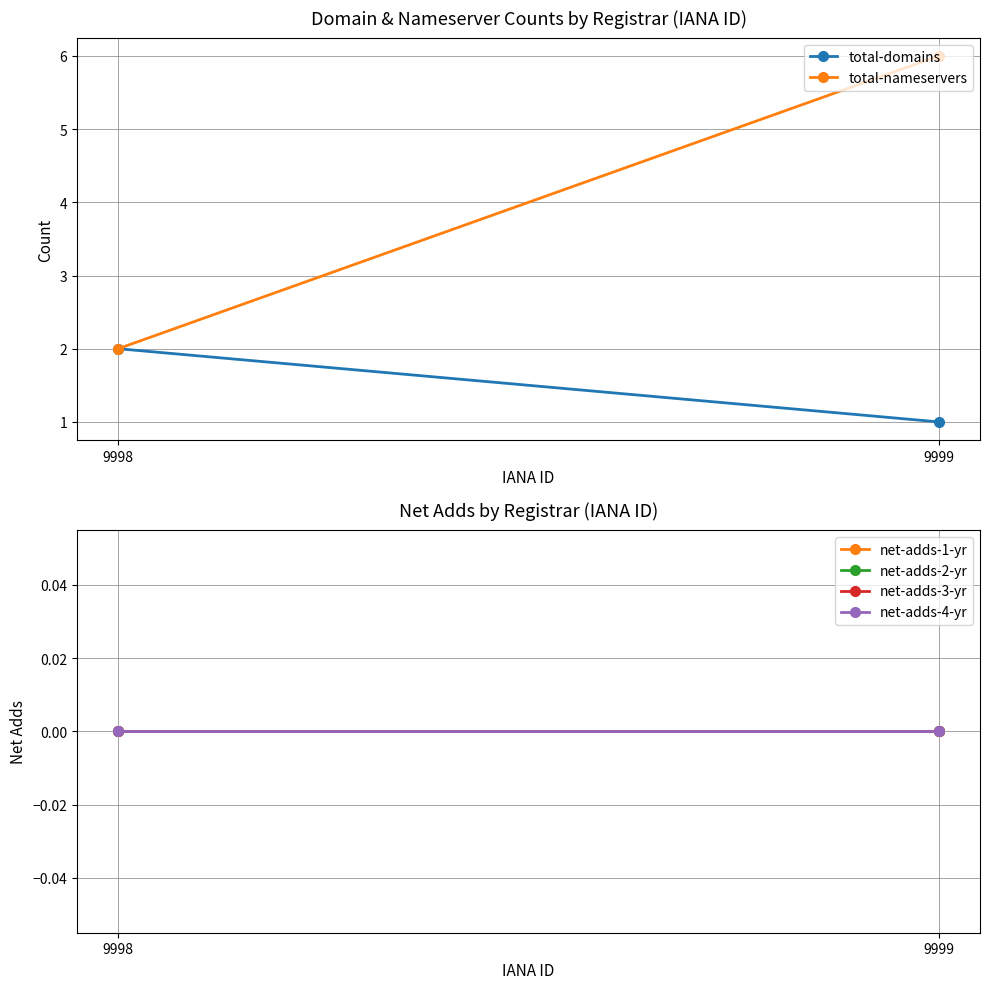

What is the greatest value displayed?

6